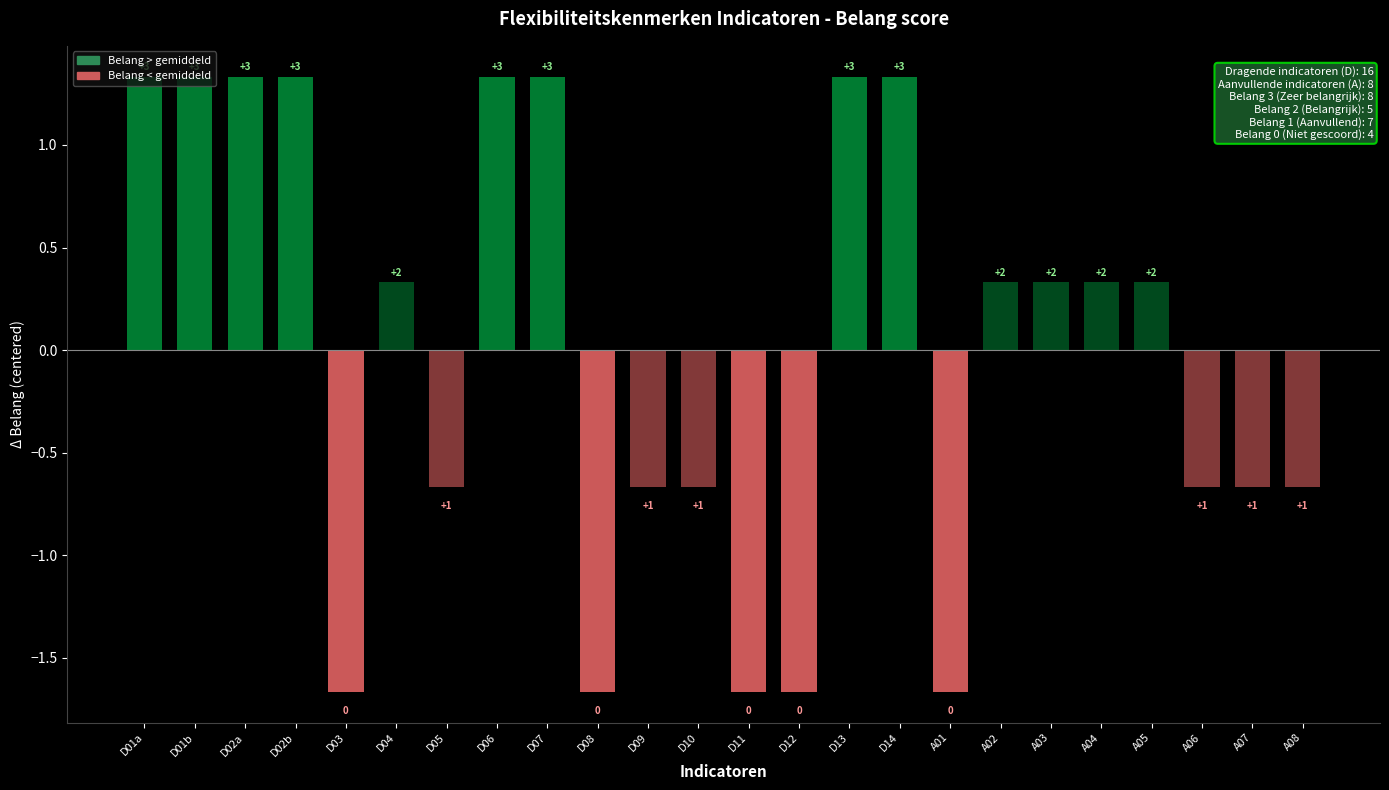

Are the bars horizontal?

No